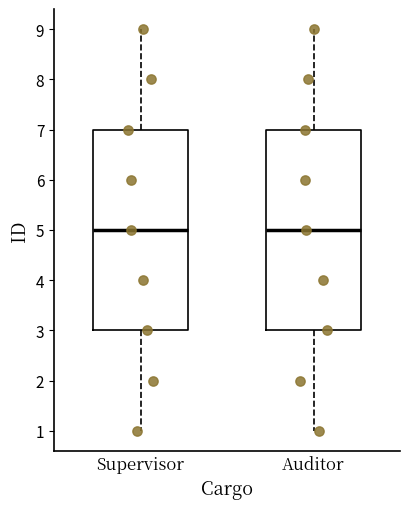

Reading left to right, transcribe this box plot: for each box, give where its median line is, the range the box spans, and where its two whiskers end, as read against the y-axis. The values are not printed on the chart, so give them approximately, as read against the axis.

Supervisor: median 5, box 3 to 7, whiskers 1 to 9
Auditor: median 5, box 3 to 7, whiskers 1 to 9